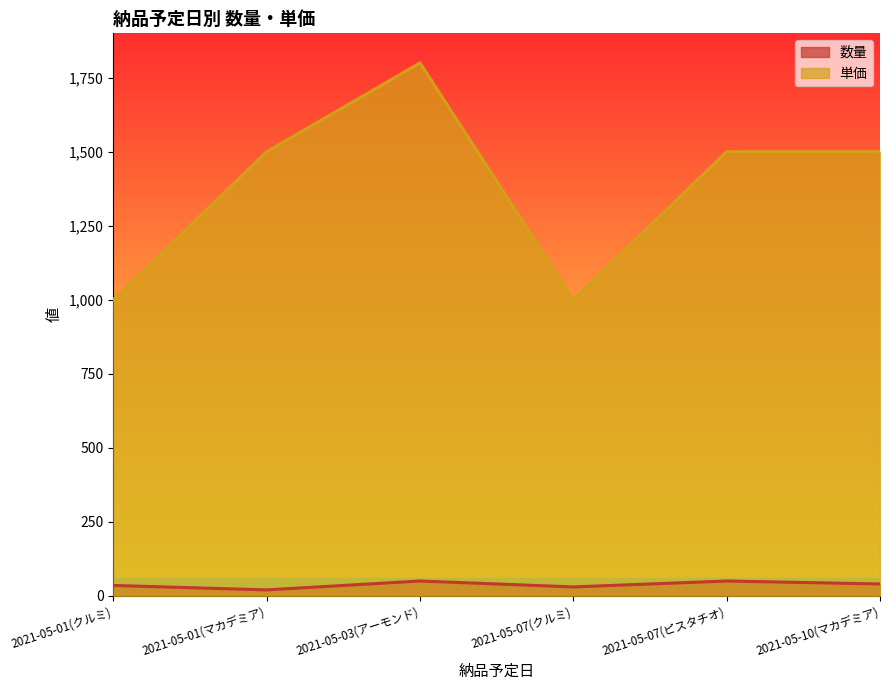

Reading right to left, what are all the values shown in this chart?

数量: 2021-05-10(マカデミア)=40	2021-05-07(ピスタチオ)=50	2021-05-07(クルミ)=30	2021-05-03(アーモンド)=50	2021-05-01(マカデミア)=20	2021-05-01(クルミ)=35
単価: 2021-05-10(マカデミア)=1500	2021-05-07(ピスタチオ)=1500	2021-05-07(クルミ)=1000	2021-05-03(アーモンド)=1800	2021-05-01(マカデミア)=1500	2021-05-01(クルミ)=1000